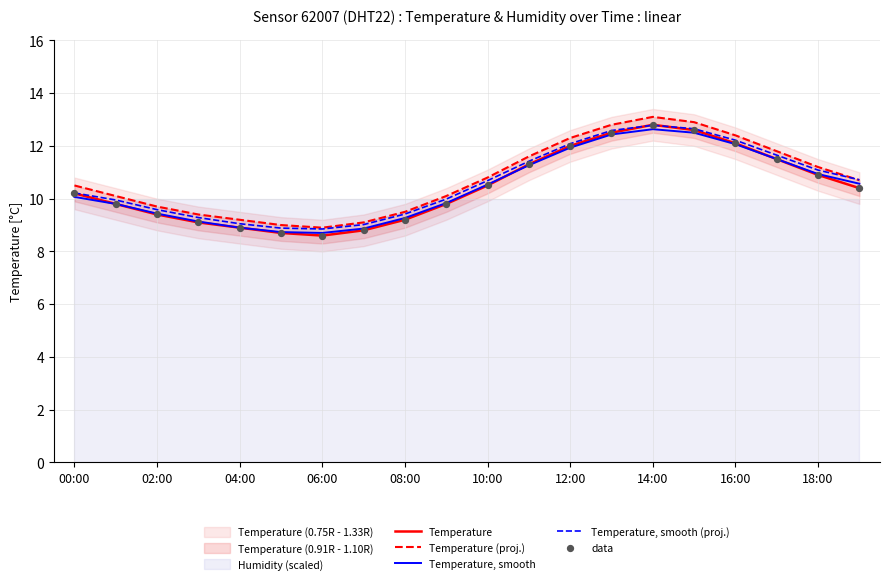

The Temperature, smooth series shows 10.1 at 00:00. True or false?

True